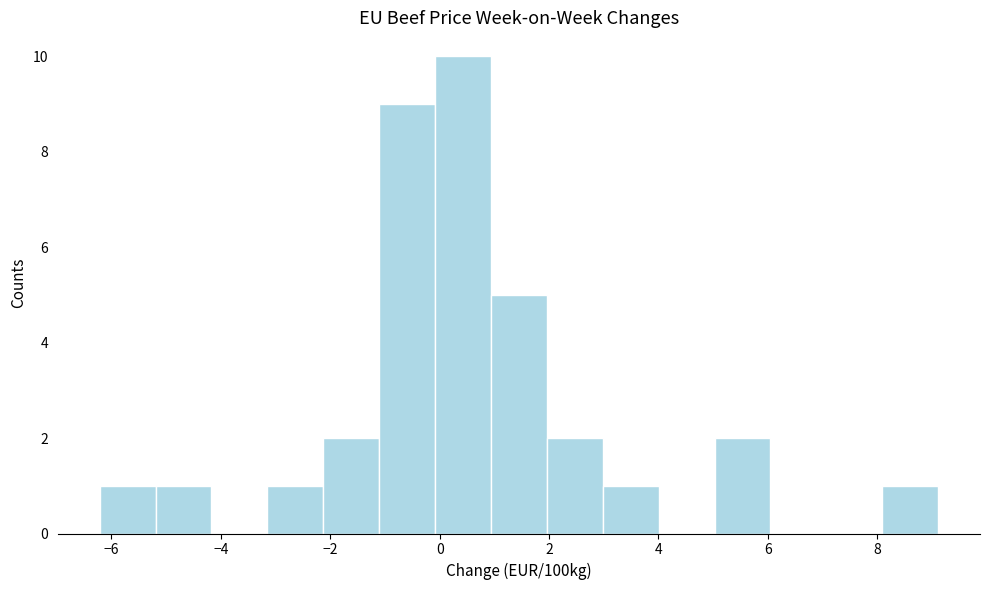

Over which range of the x-axis is the bar tallest?

0.0 to 1.0